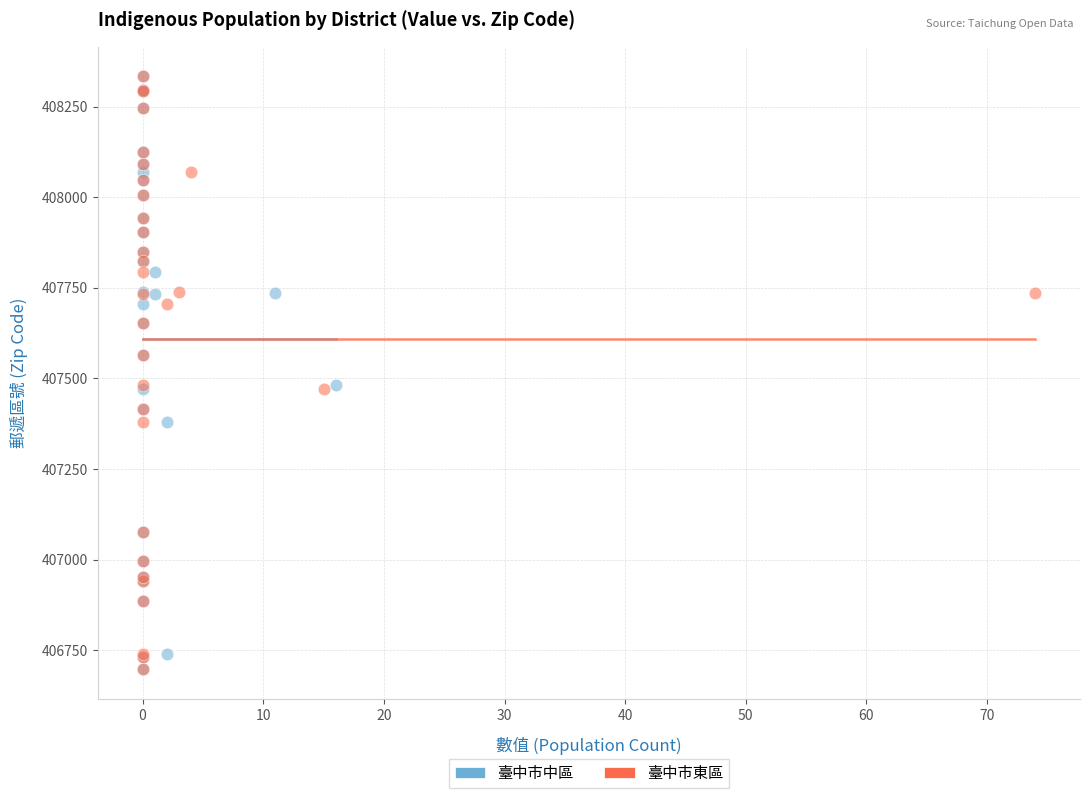

What are all the series names shown in the legend?

臺中市中區, 臺中市東區